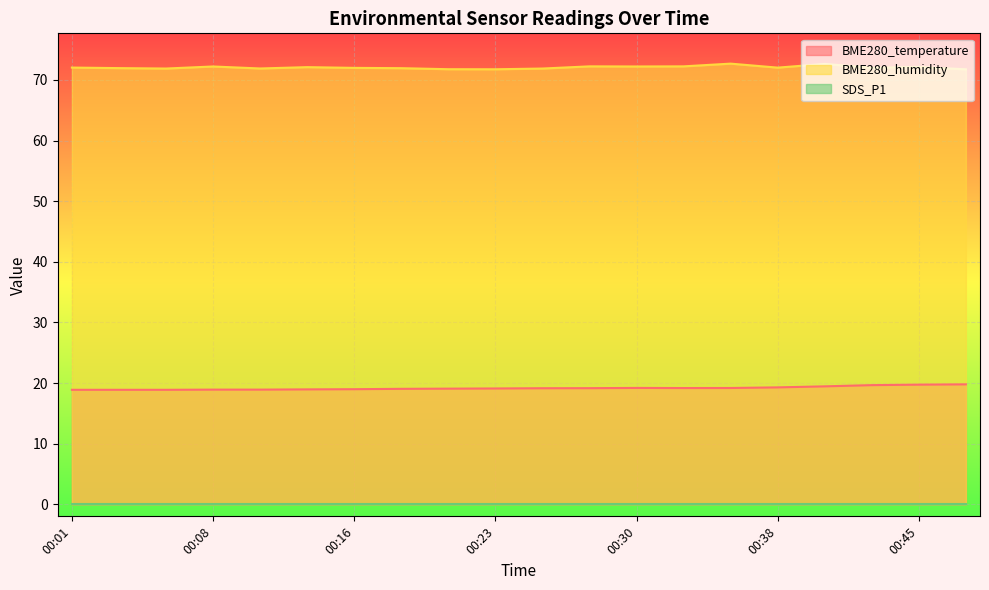

How many interior local peaks does the BME280_temperature series have?

1